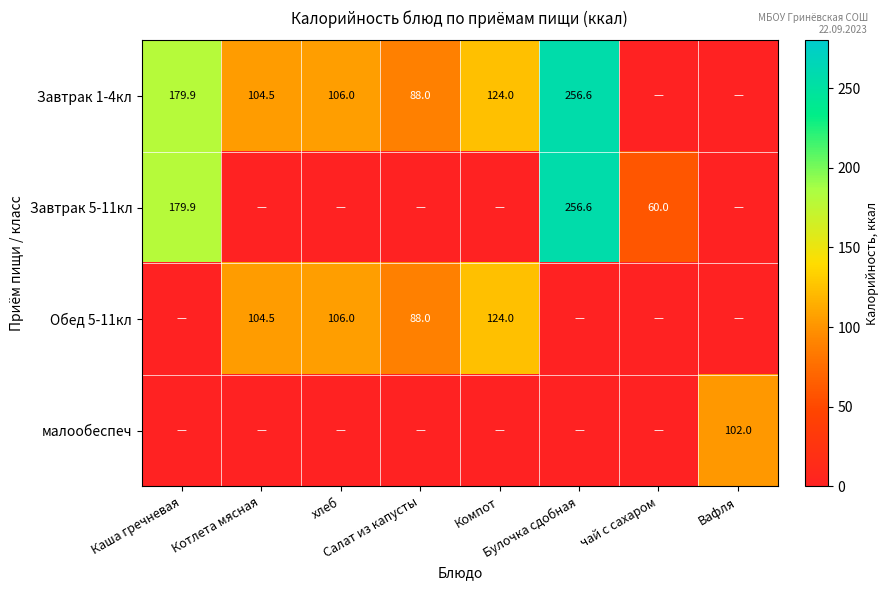

Rank the series by their maximum value, from highest to lowest.

Завтрак 1-4кл, Завтрак 5-11кл, Обед 5-11кл, малообеспеч